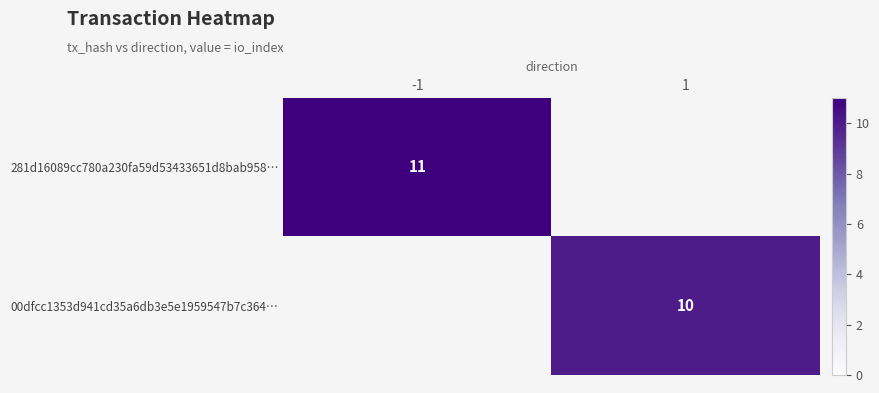

At how many categories does at least one series exceed 10?

1